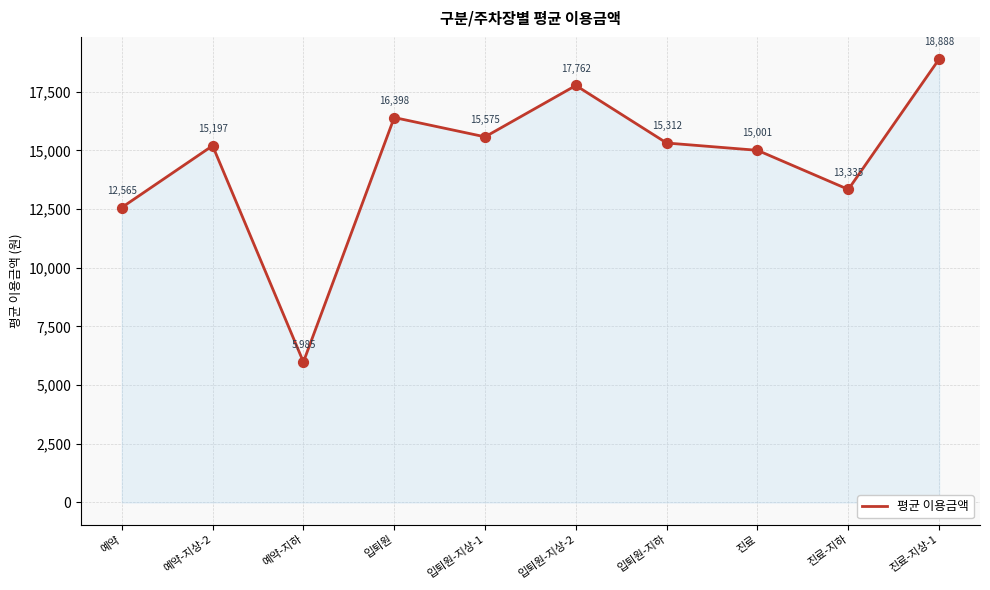

What is the ratio of the value at 예약-지하 to the value at 예약-지상-2?

0.4